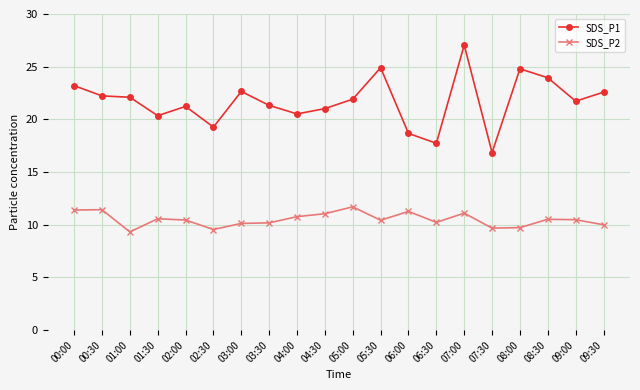

How many distinct data groups are displayed?

2